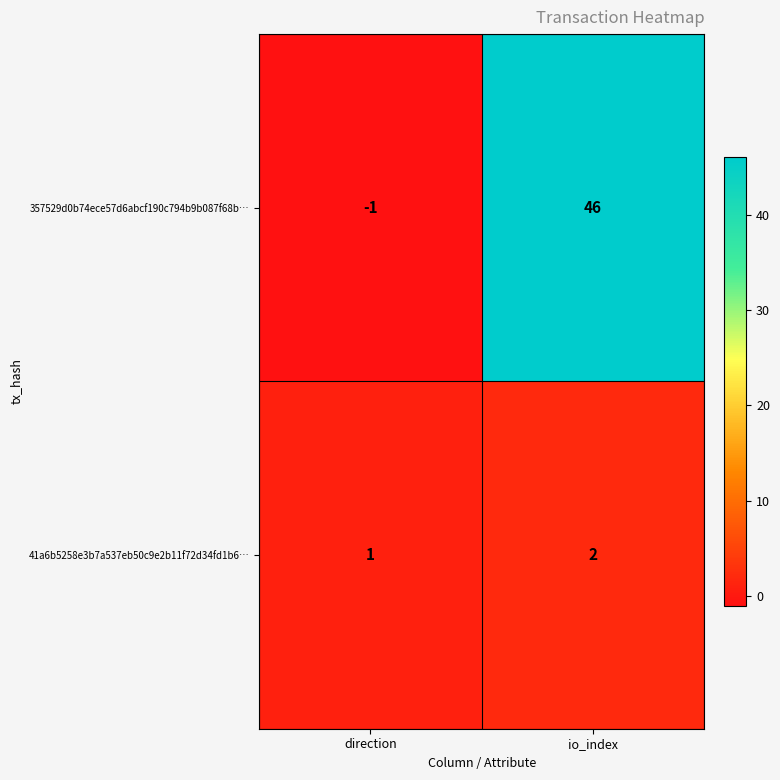

What is the greatest value displayed?

46